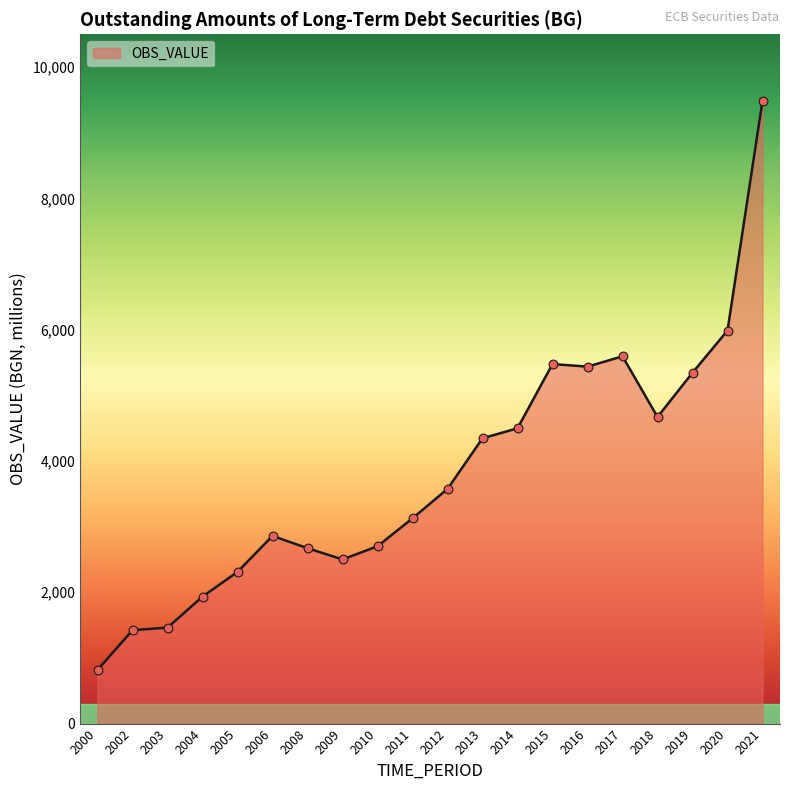

Which has a higher value, 2005 or 2021?

2021